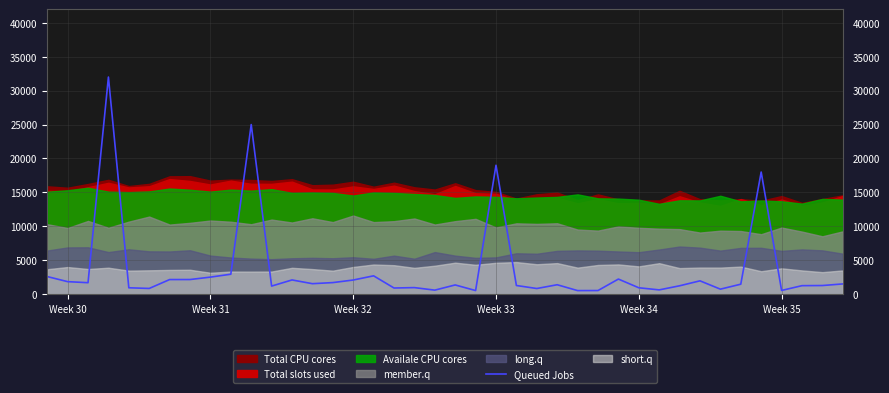

Reading left to right, extract all data points from this chart.

2598.6	1850.0	1694.1	32000.0	945.5	847.6	2157.4	2161.3	2518.0	2944.6	25000.0	1196.2	2100.9	1549.7	1710.6	2088.6	2707.3	912.5	970.9	598.7	1363.4	536.6	19000.0	1282.3	837.6	1393.6	531.0	538.1	2229.4	946.6	635.9	1238.7	1969.6	743.1	1475.2	18000.0	553.1	1257.9	1277.9	1514.5